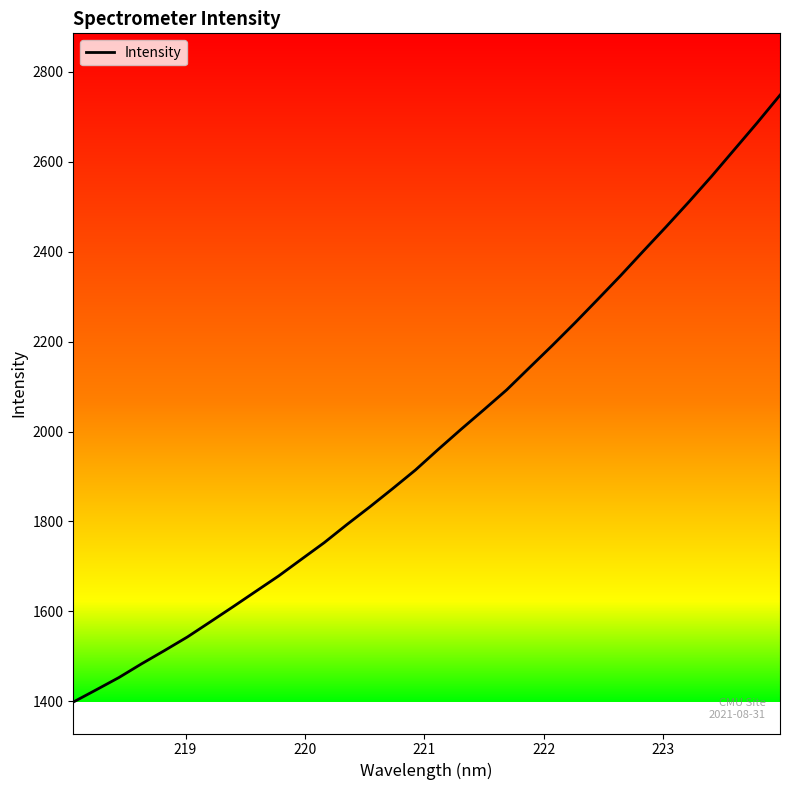

What is the difference between the maximum and minimum values?

1349.7